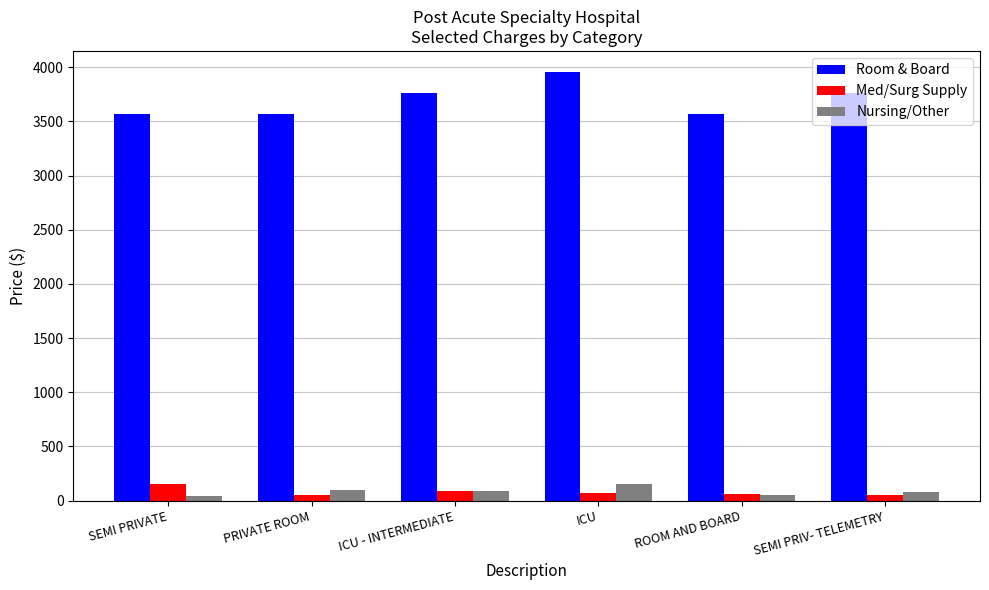

What is the maximum value shown in the chart?

3952.0